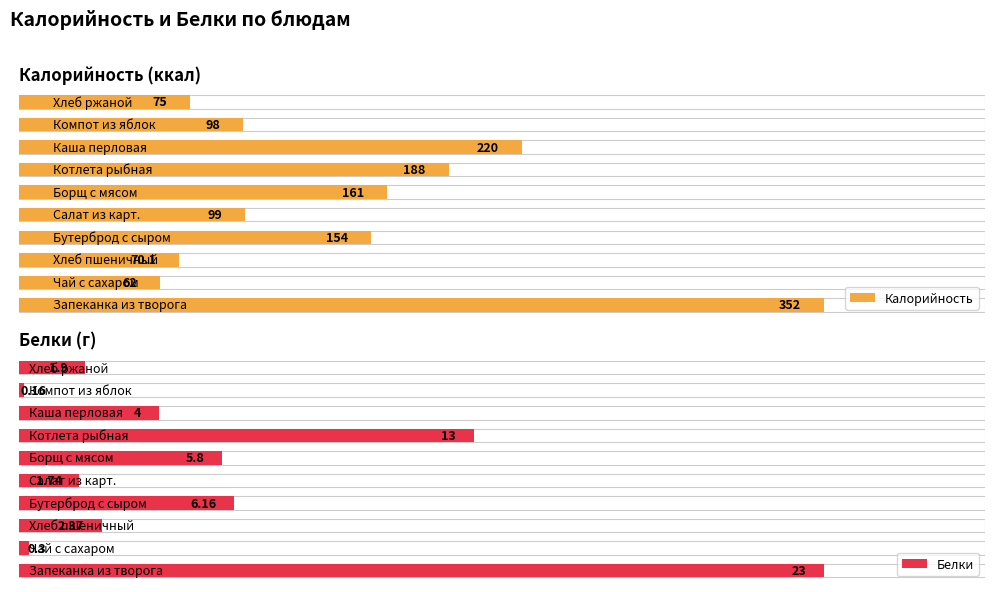

Which series has the widest spread of values?

Калорийность